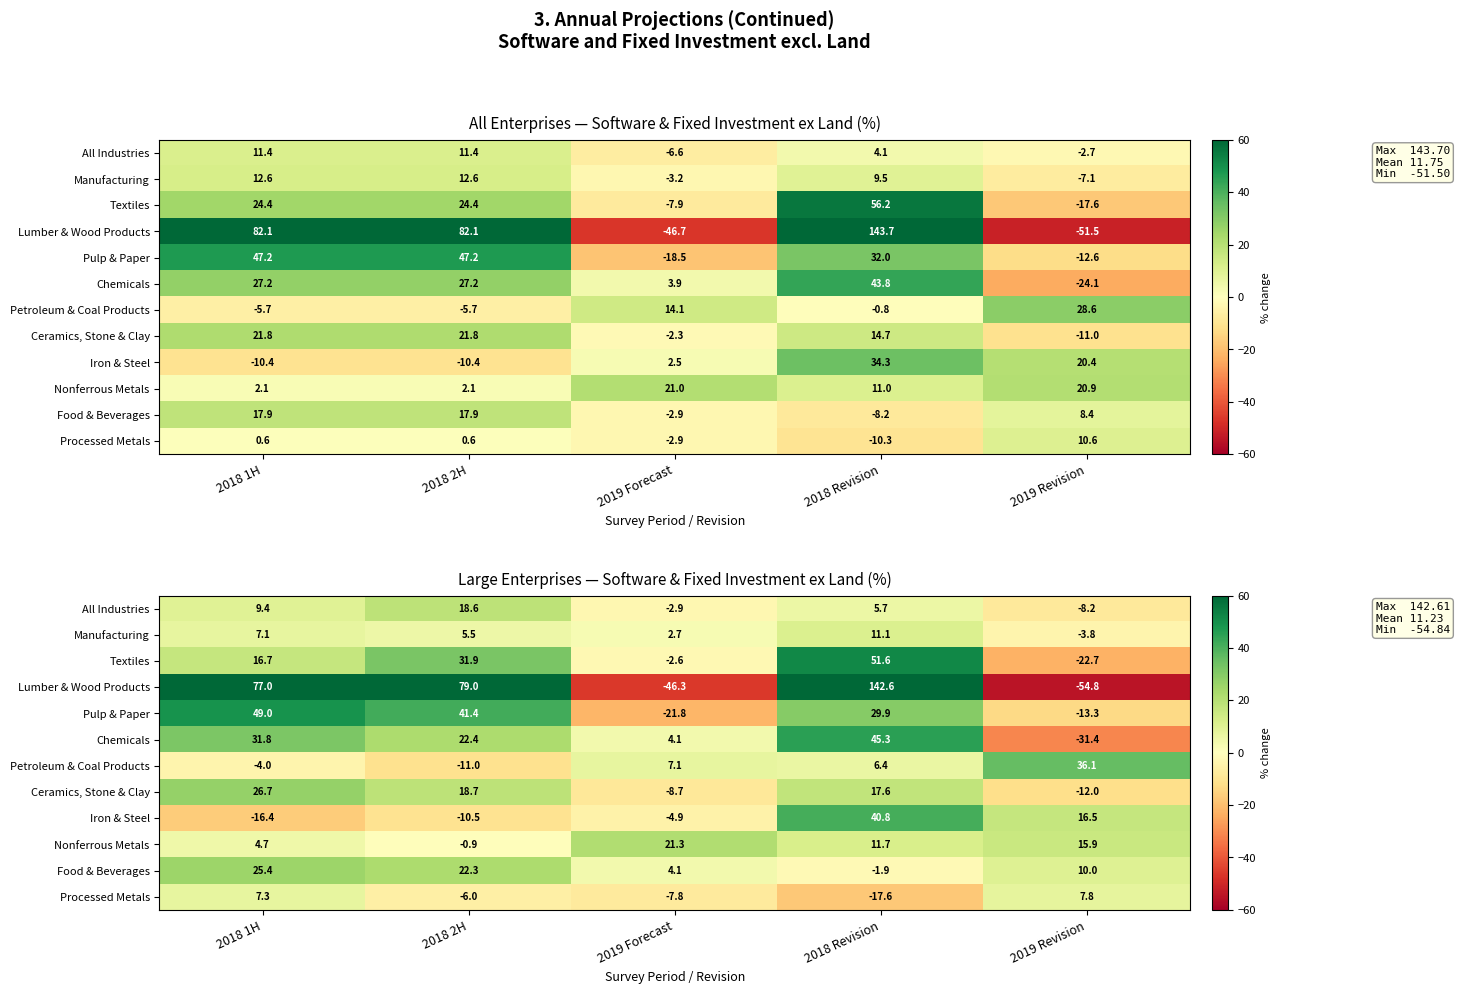

What is the spread (max minus min) of values at 2019 Forecast?

67.6